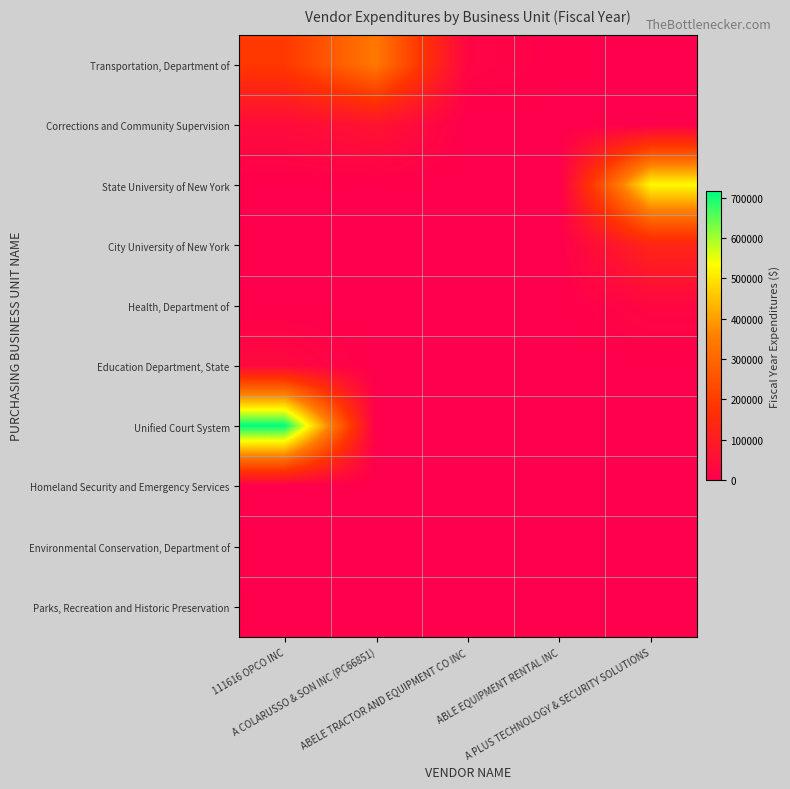

How many series are shown in this chart?

10